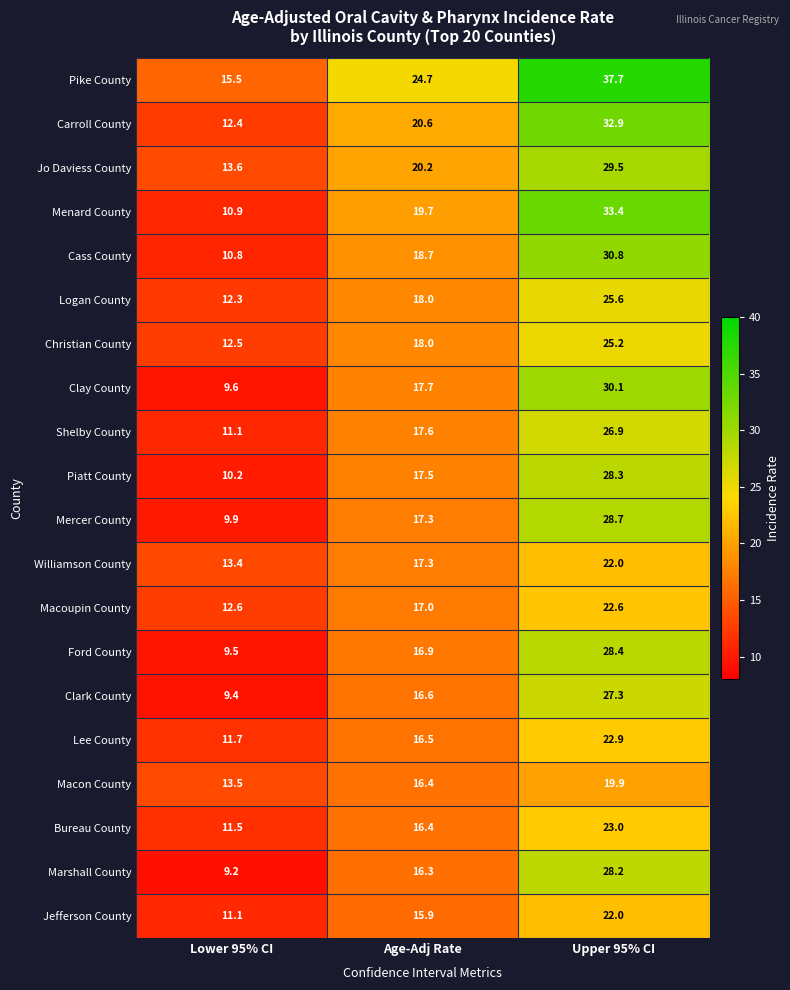

What is the highest value of the Jo Daviess County series?

29.5